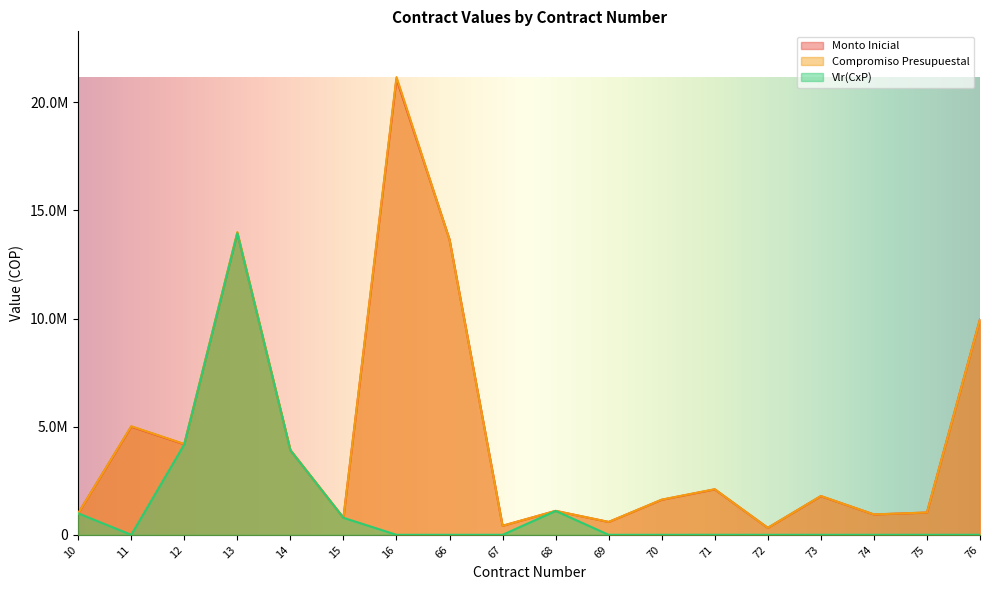

What is the difference between the highest and lowest values at 72?

322585